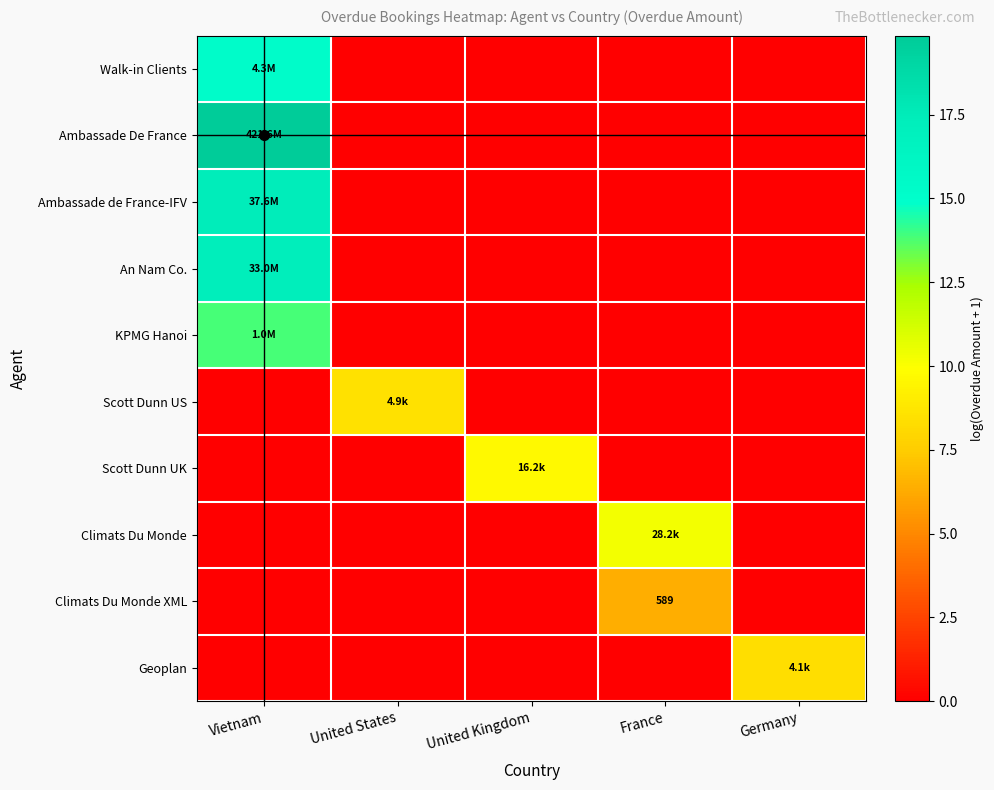

What is the sum of the Scott Dunn UK values at United Kingdom and Germany?

9.7